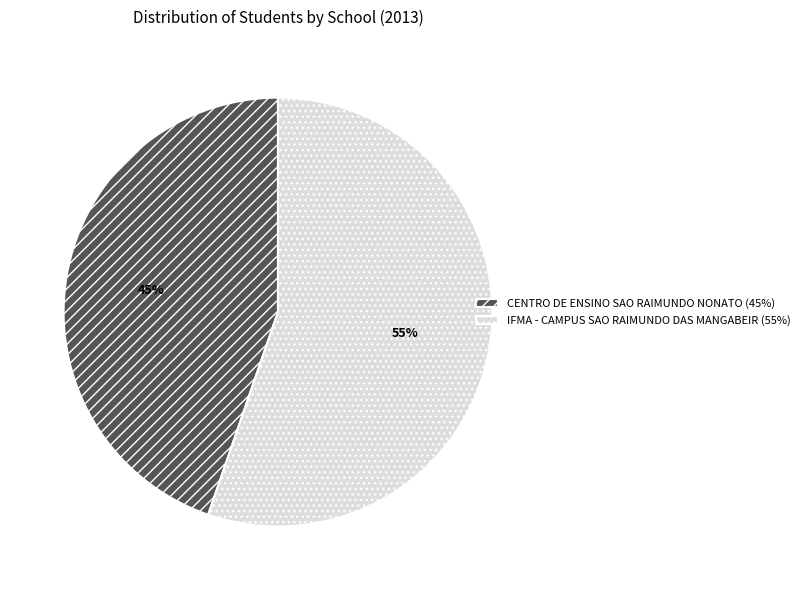

What is the ratio of the value at IFMA - CAMPUS SAO RAIMUNDO DAS MANGABEIR (55%) to the value at CENTRO DE ENSINO SAO RAIMUNDO NONATO (45%)?

1.2